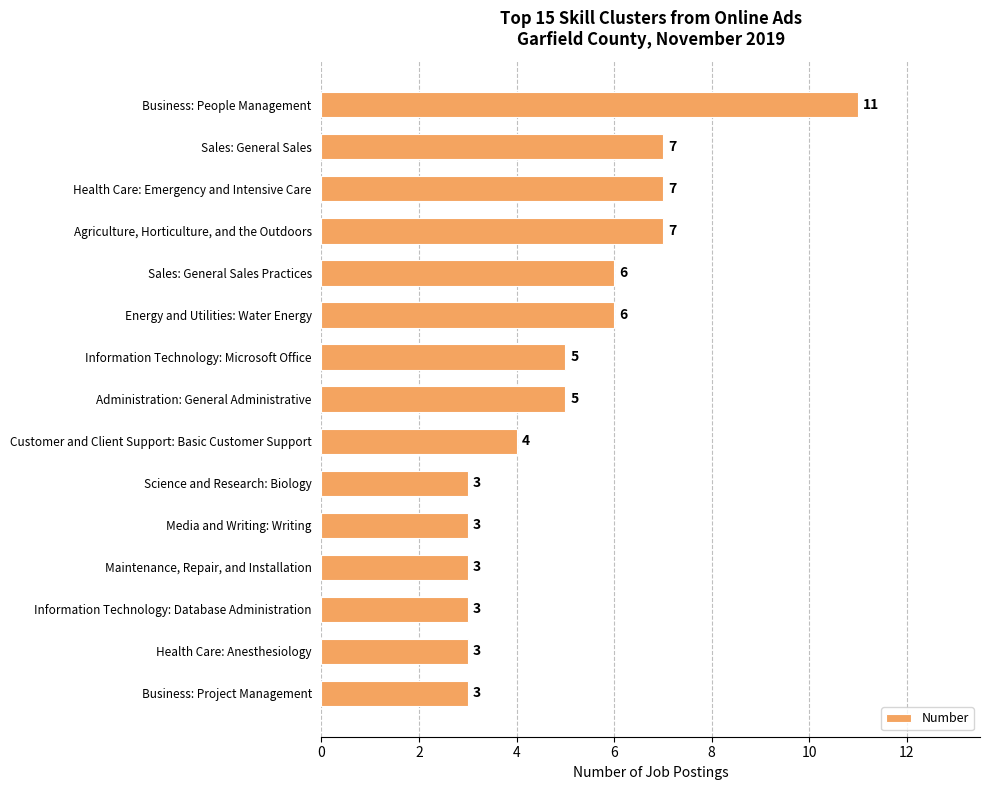

What is the label of the 15th bar from the bottom?

Business: People Management